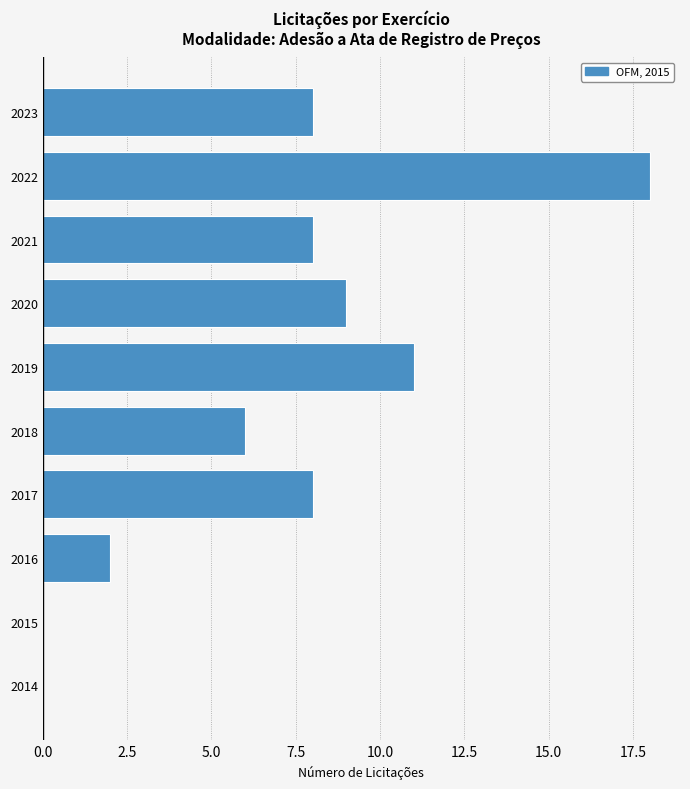

Reading bottom to top, what are all the values shown in this chart?

2014=0	2015=0	2016=2	2017=8	2018=6	2019=11	2020=9	2021=8	2022=18	2023=8